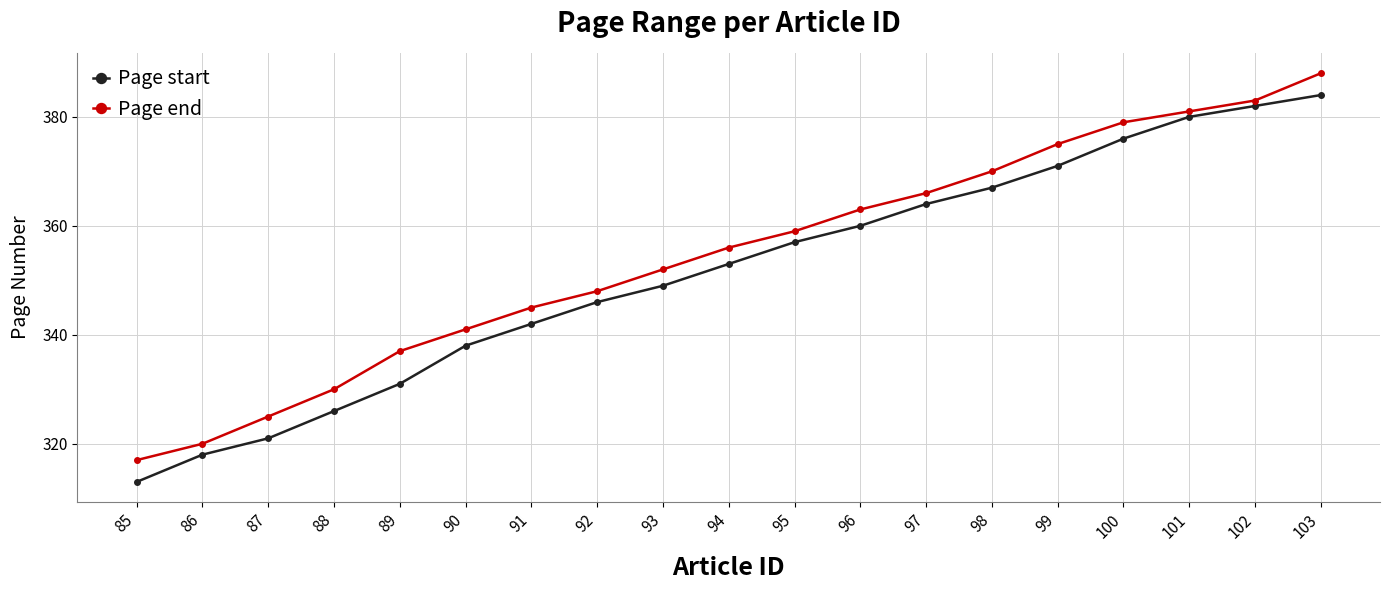

True or false: Page end and Page start cross at least once.

False